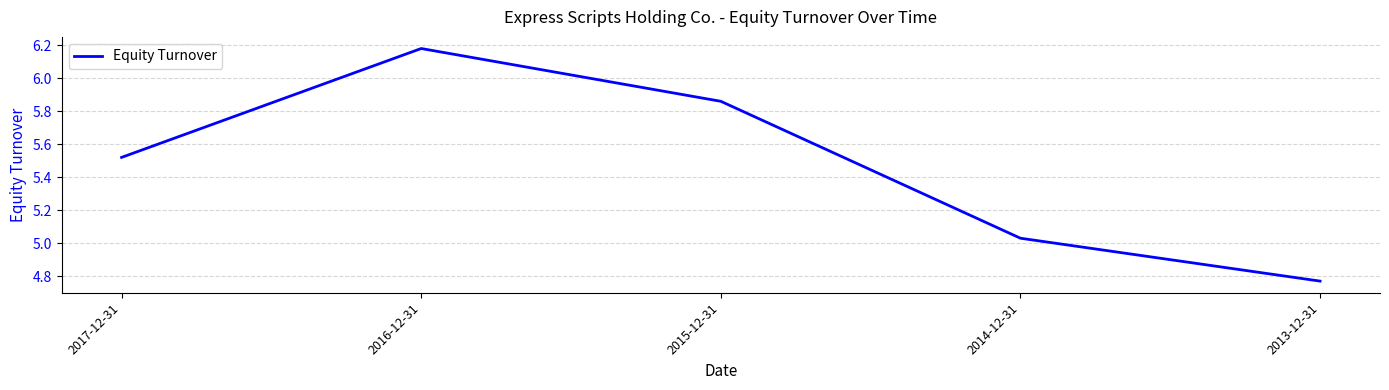

Between 2015-12-31 and 2016-12-31, which is larger?

2016-12-31